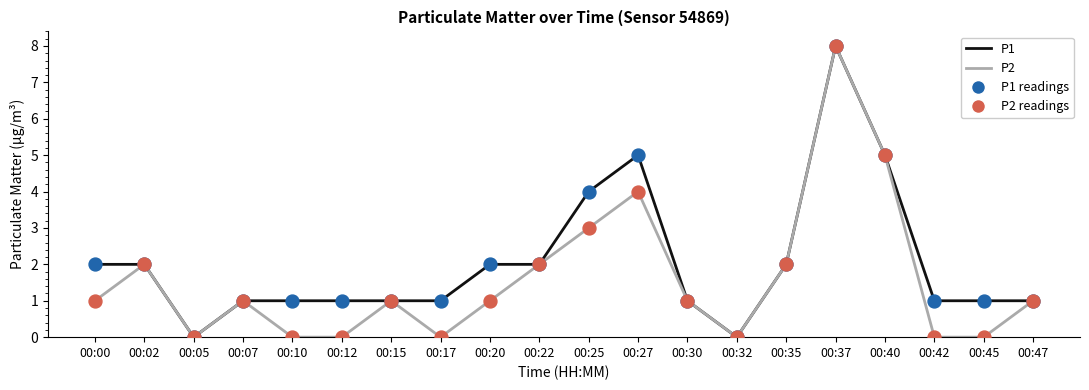

Which series has the largest total across all categories?

P1